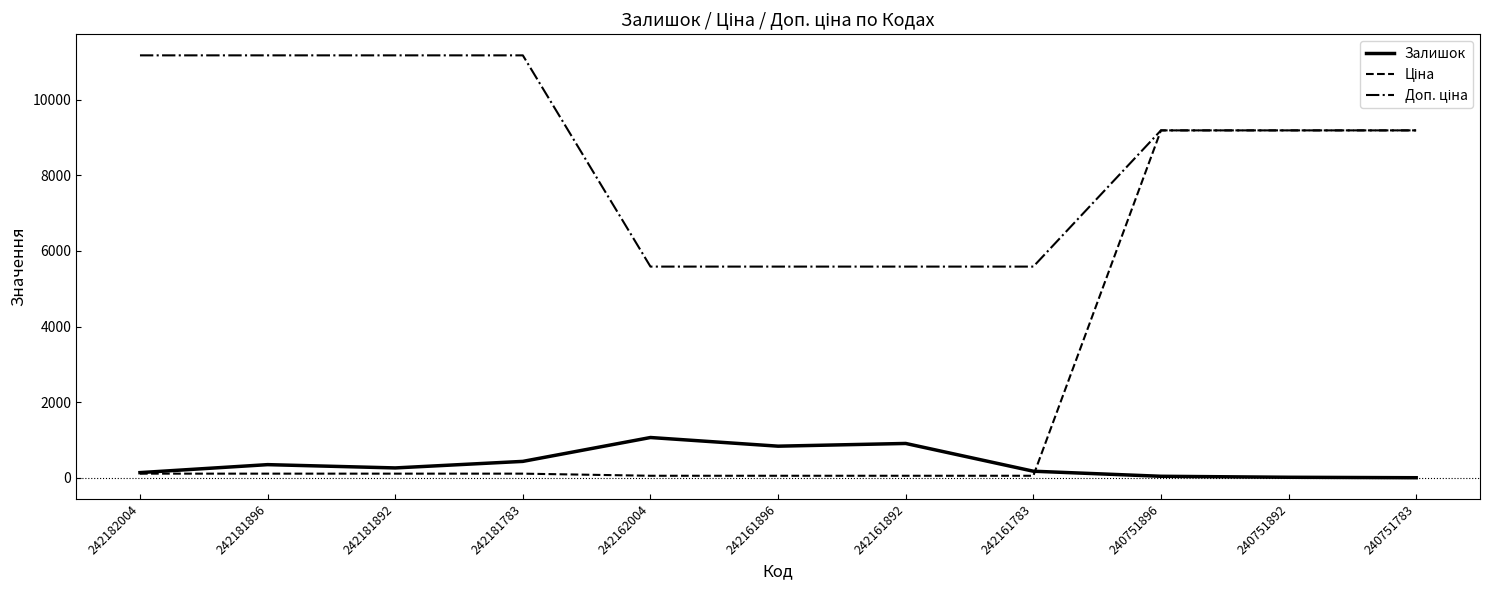

True or false: Залишок has a value of 16.0 at 240751892.

True